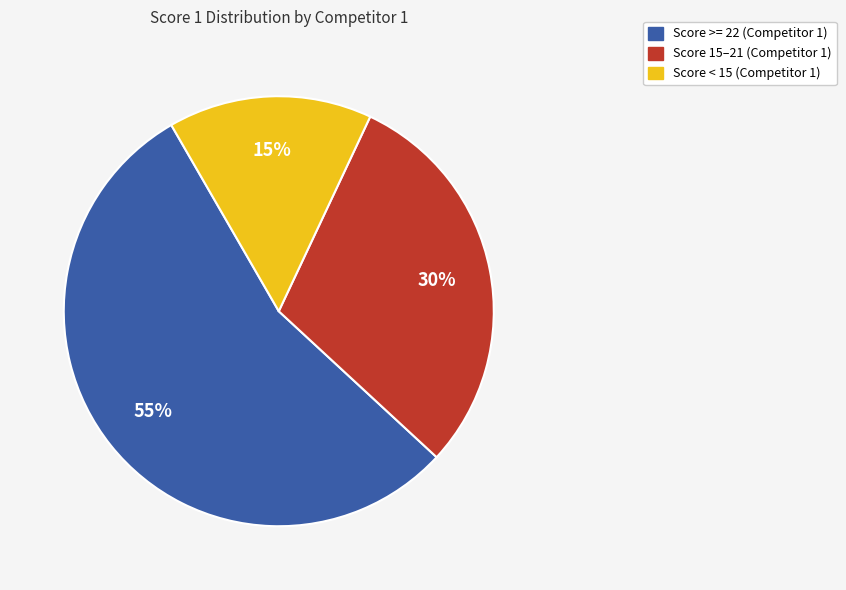

Which slice is the smallest?

Score < 15 (Competitor 1)